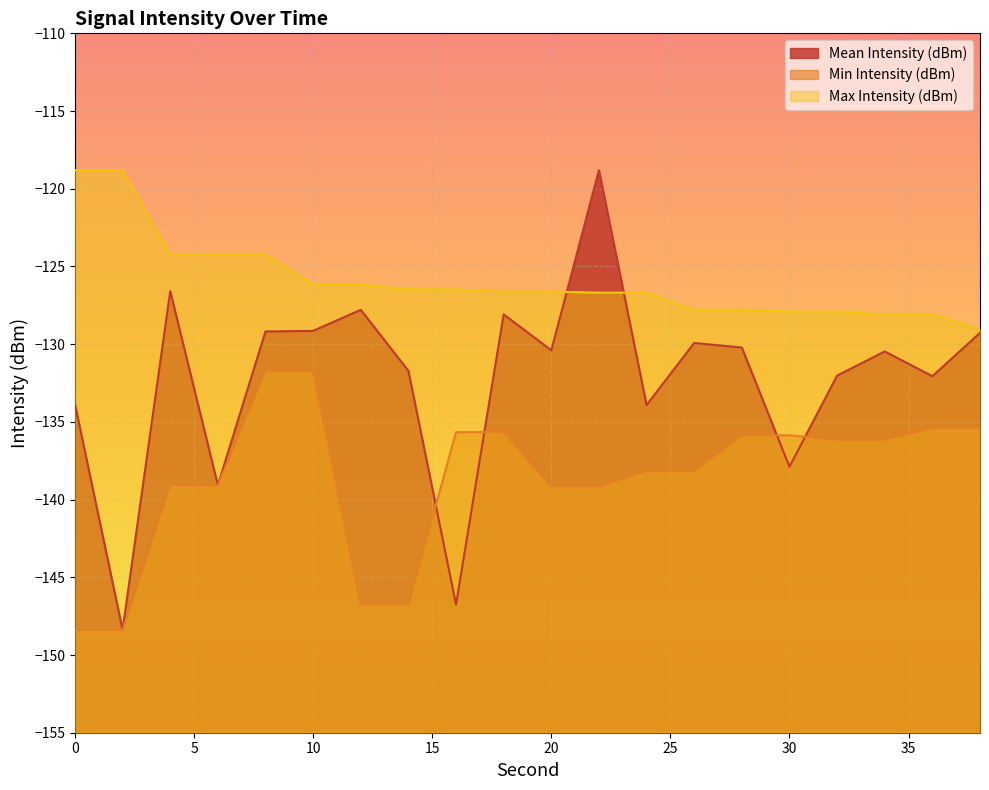

How many lines are shown in the chart?

3